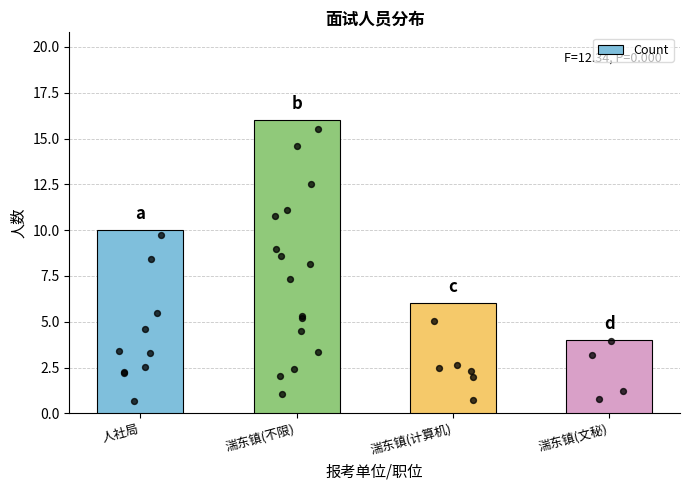

Which has a higher value, 人社局 or 湍东镇(不限)?

湍东镇(不限)